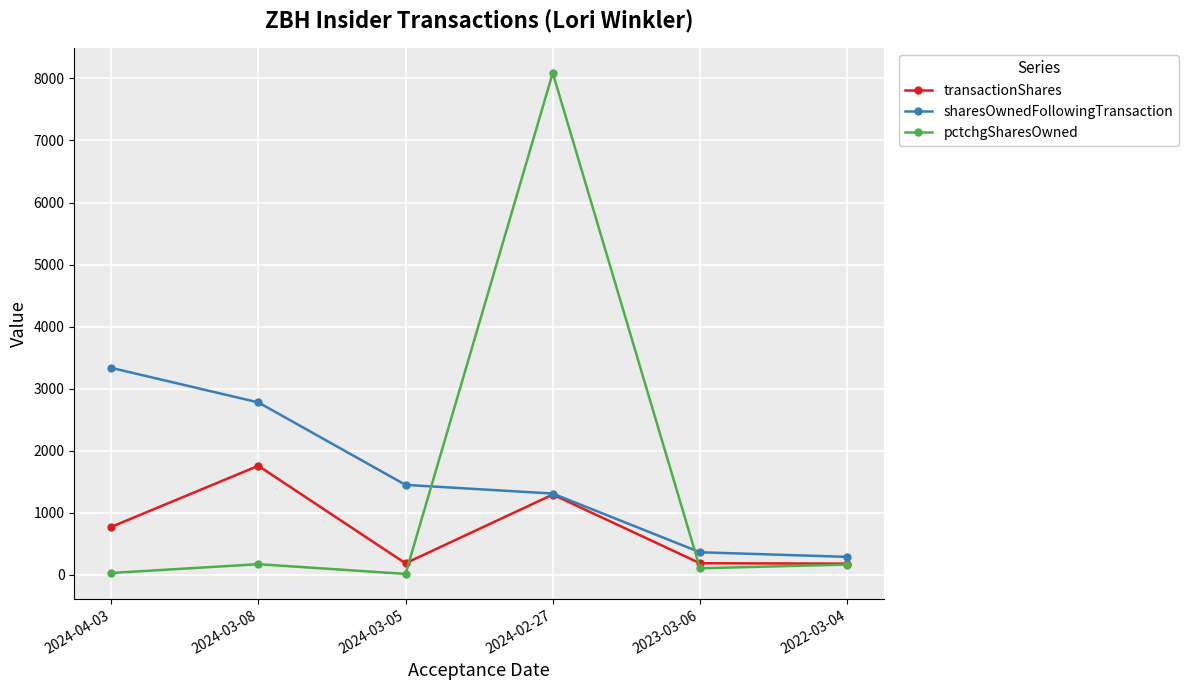

What is the average value of the pctchgSharesOwned series?

1430